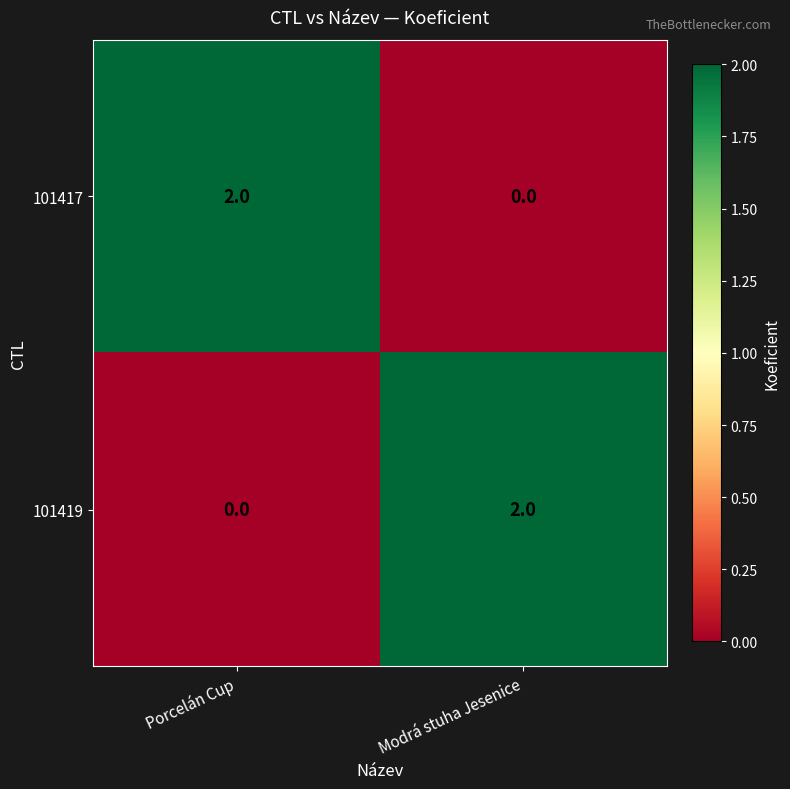

At which label is 101419 closest to 1?

Porcelán Cup